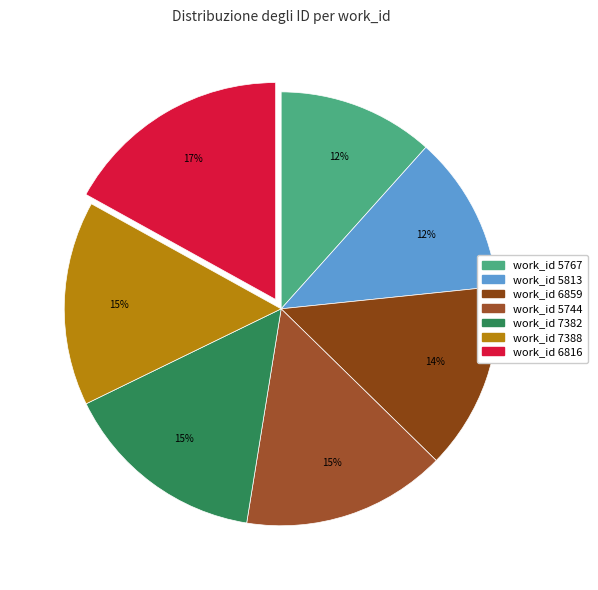

Does any single category account for the majority?

No